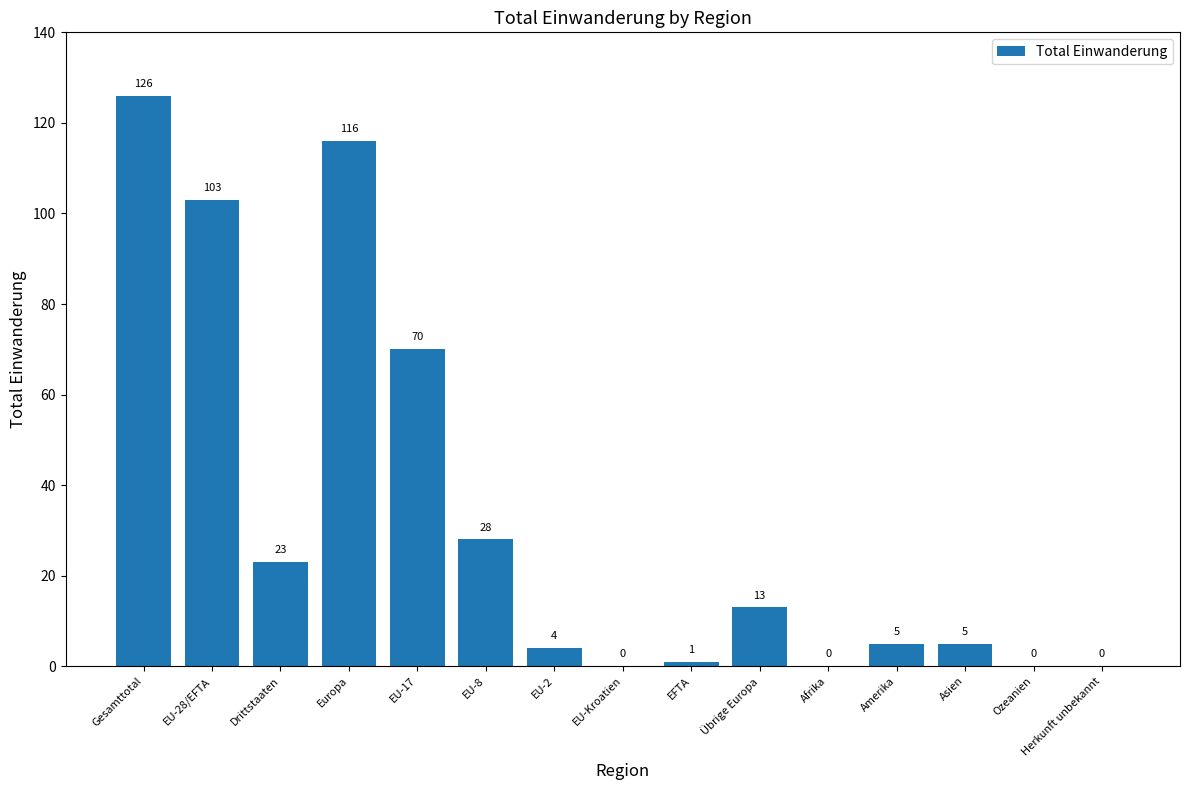

Reading left to right, what are all the values shown in this chart?

Gesamttotal=126	EU-28/EFTA=103	Drittstaaten=23	Europa=116	EU-17=70	EU-8=28	EU-2=4	EU-Kroatien=0	EFTA=1	Übrige Europa=13	Afrika=0	Amerika=5	Asien=5	Ozeanien=0	Herkunft unbekannt=0